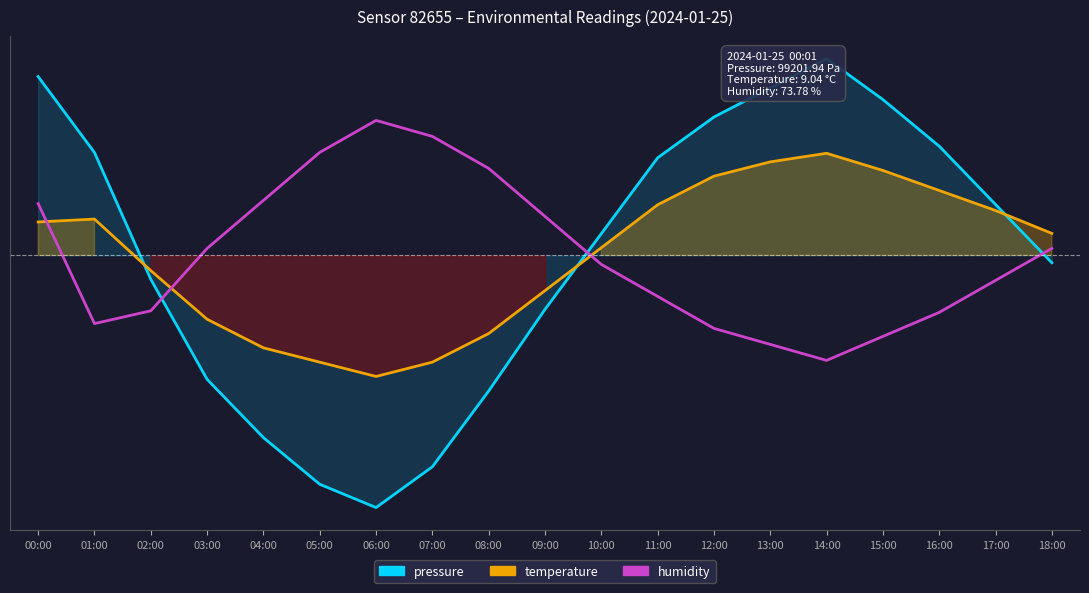

At which label does pressure first exceed 0?

00:00